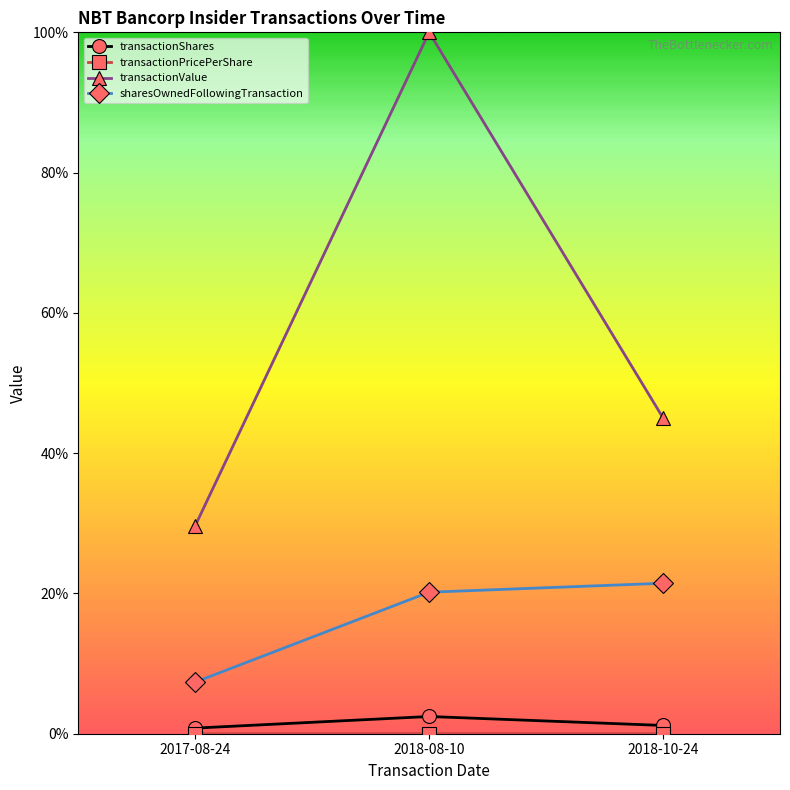

How many lines are shown in the chart?

4